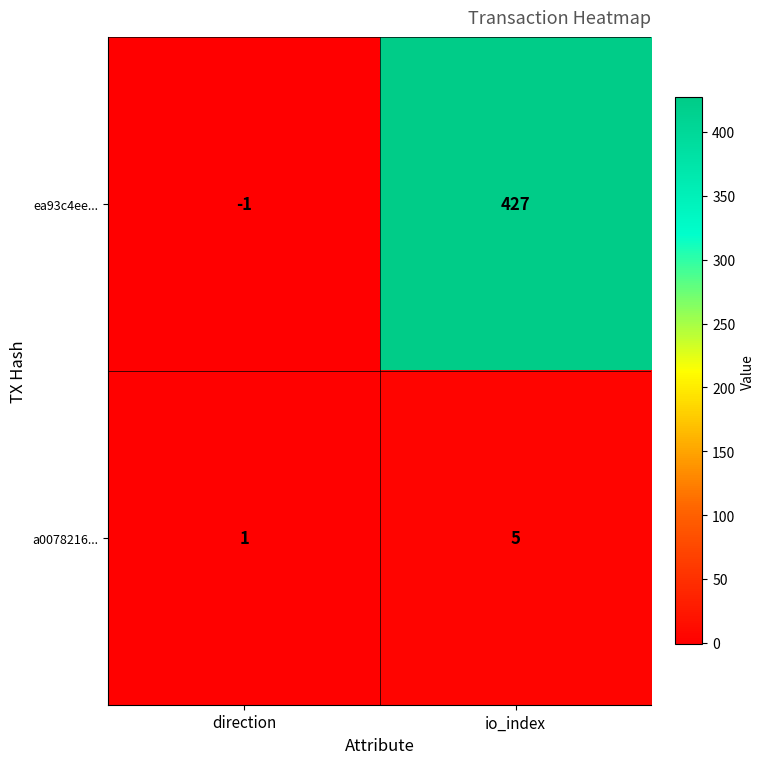

The value of ea93c4ee... at io_index is 427. True or false?

True